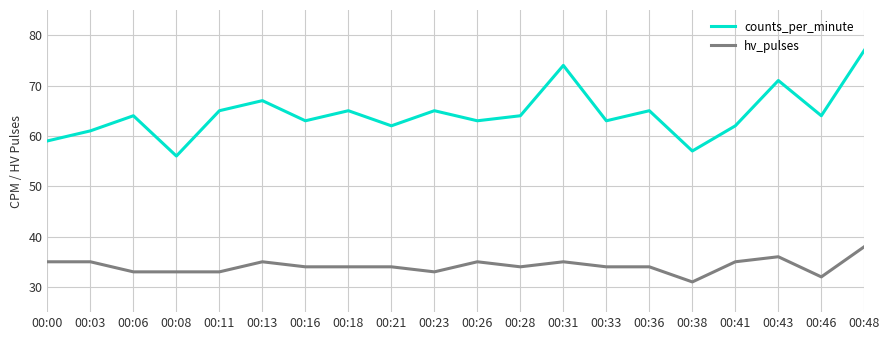

What is the minimum value shown in the chart?

31